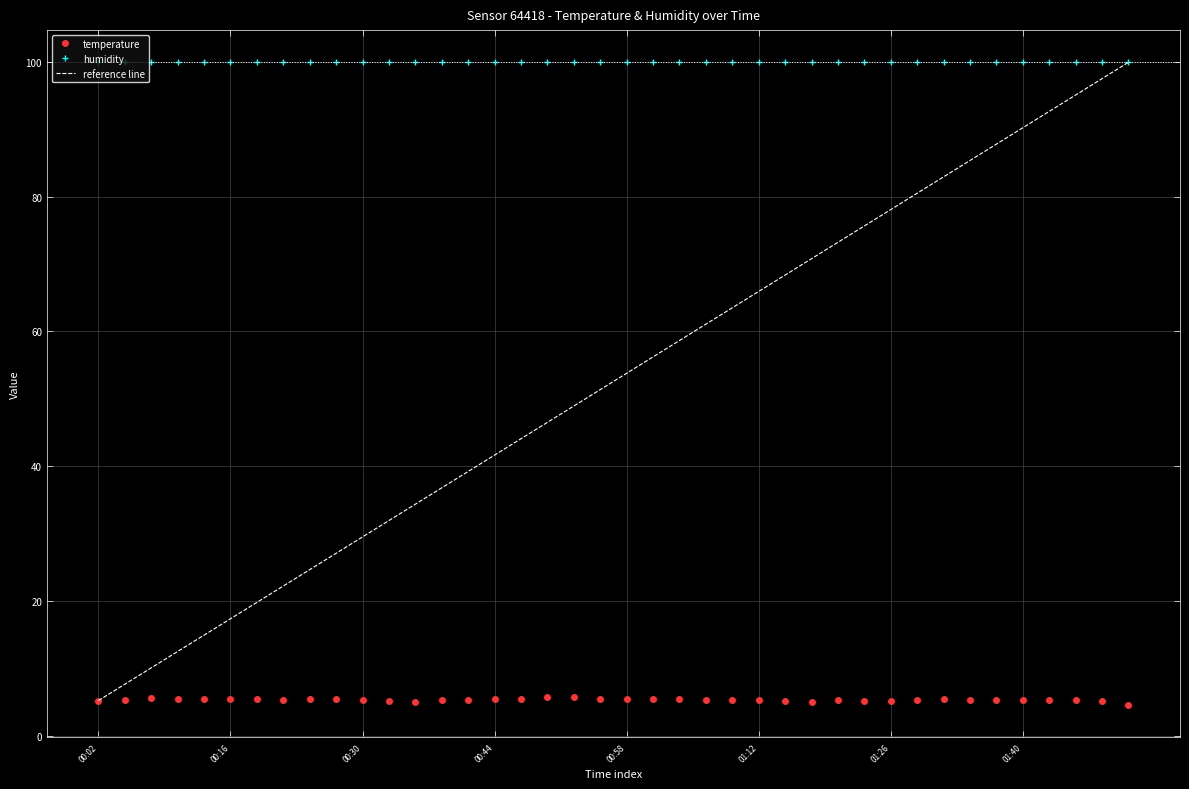

True or false: humidity and temperature intersect in this chart.

False